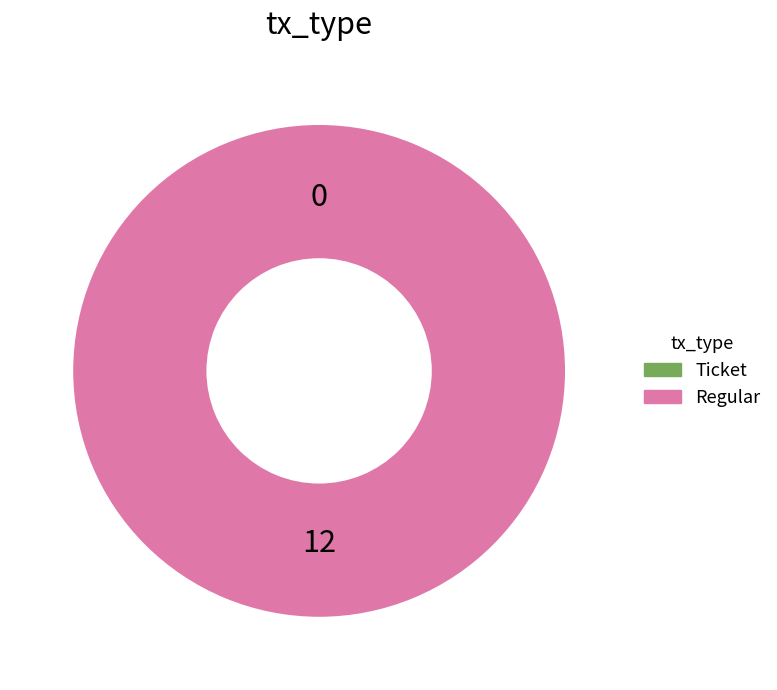

To the nearest percent, what is the difference between the largest and smallest slice percentages?

100%